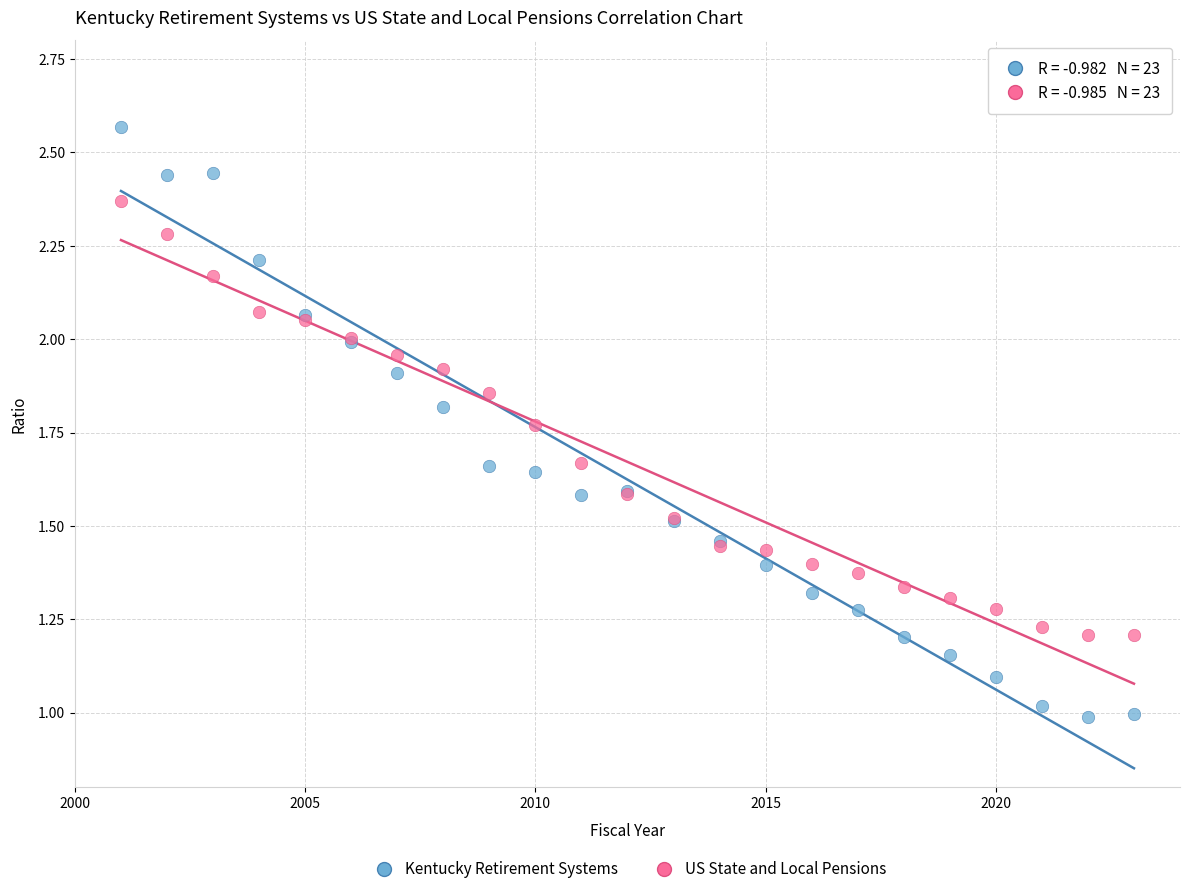

What is the X range (max minus min) for the scatter plot?

22.0